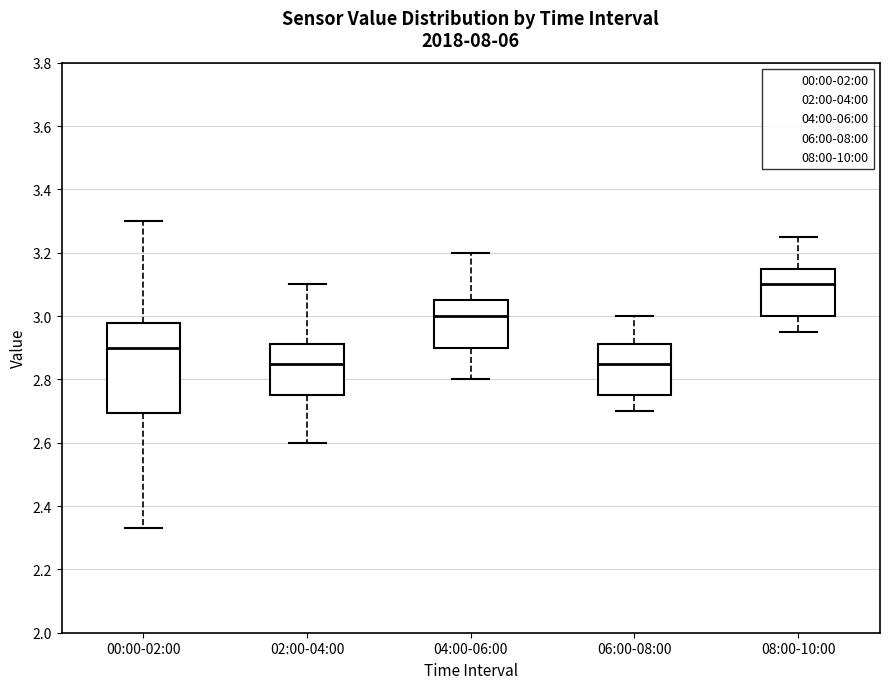

Which box's median line is the highest?

08:00-10:00